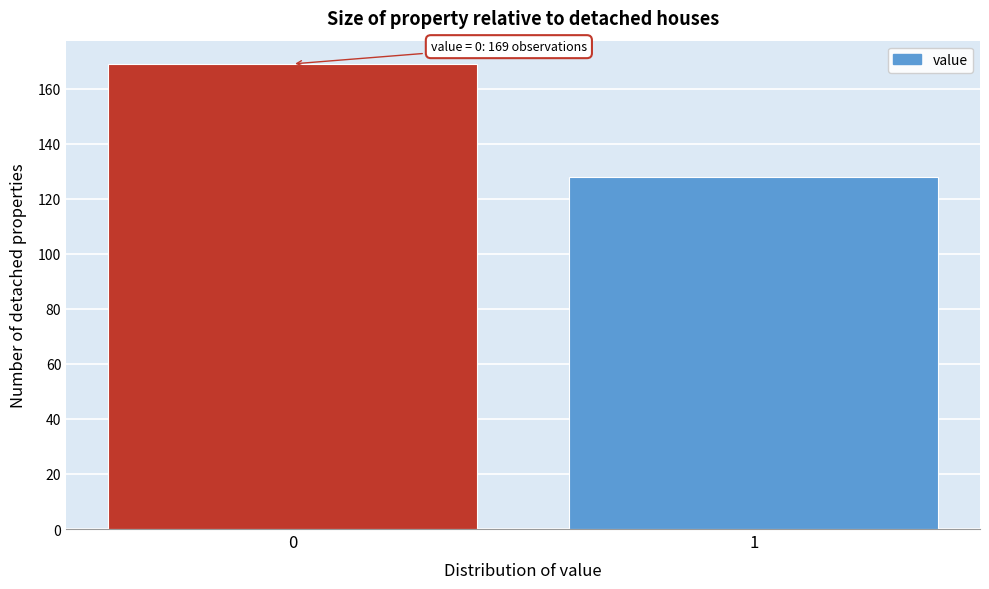

Reading left to right, transcribe all the data shown in this chart.

169	128